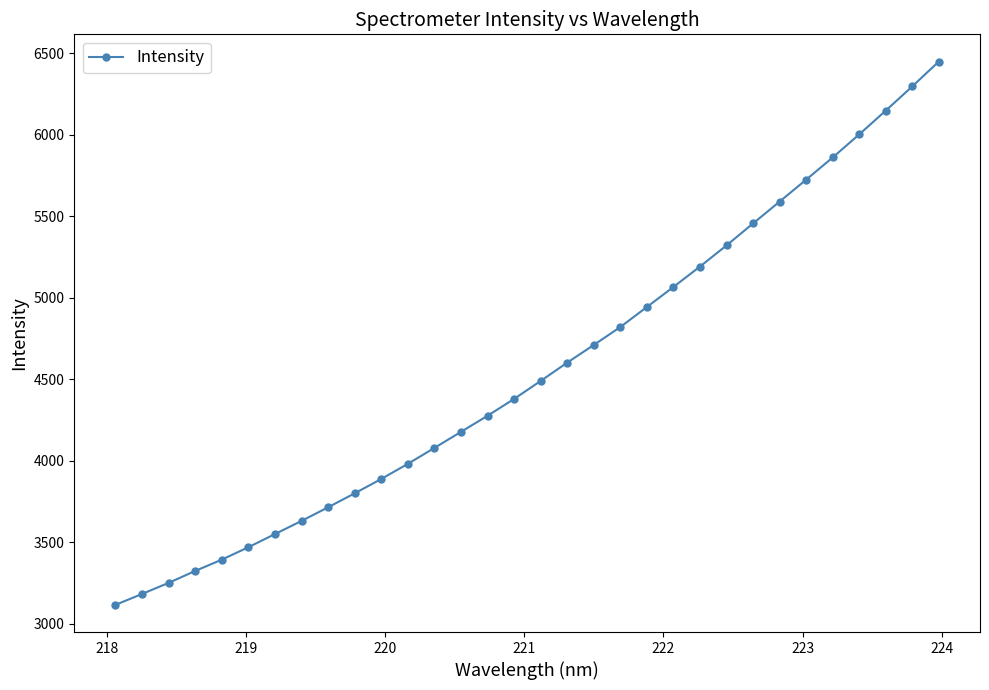

What is the value of the 6th point from the left?

3469.5